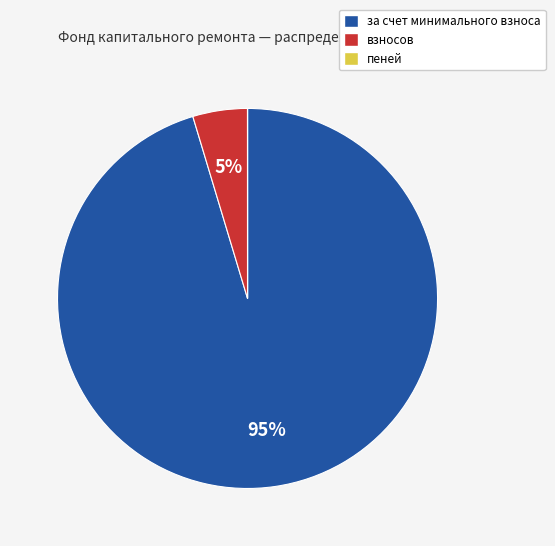

True or false: взносов accounts for 13% of the total.

False